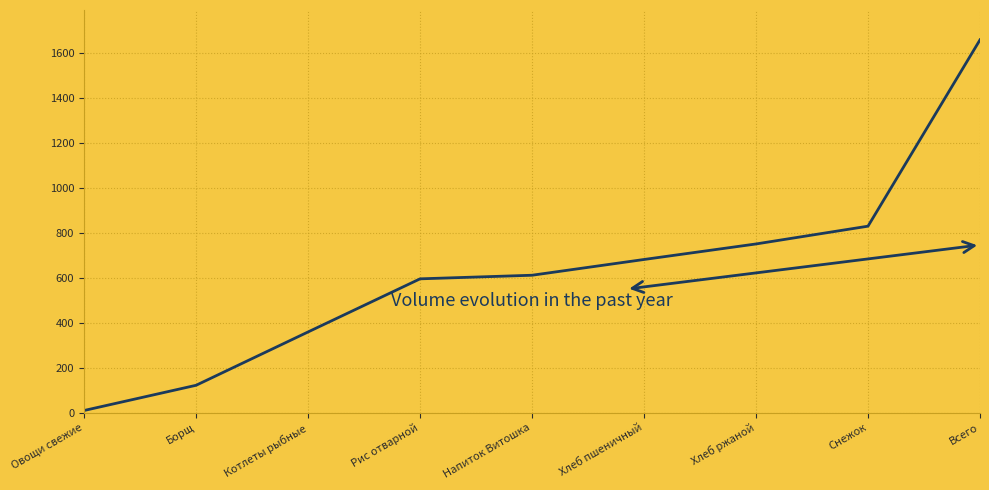

List the labels in order of value, largest first.

Всего, Снежок, Хлеб ржаной, Хлеб пшеничный, Напиток Витошка, Рис отварной, Котлеты рыбные, Борщ, Овощи свежие